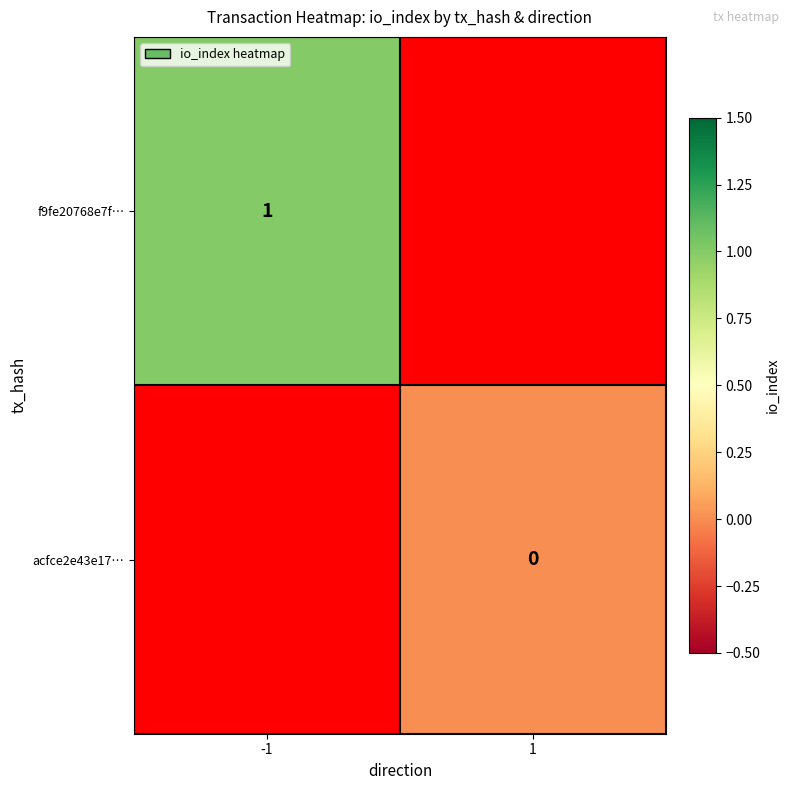

Which label corresponds to the smallest value in the chart?

1